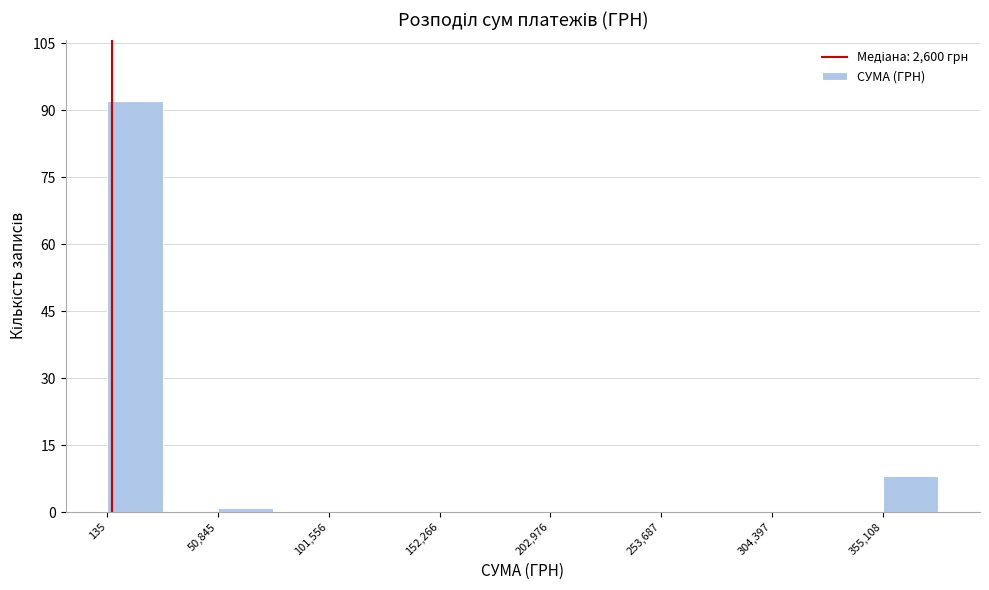

Around what value on the x-axis is the tallest bar? Give the approximate position of its centre, as read against the axis.

10000